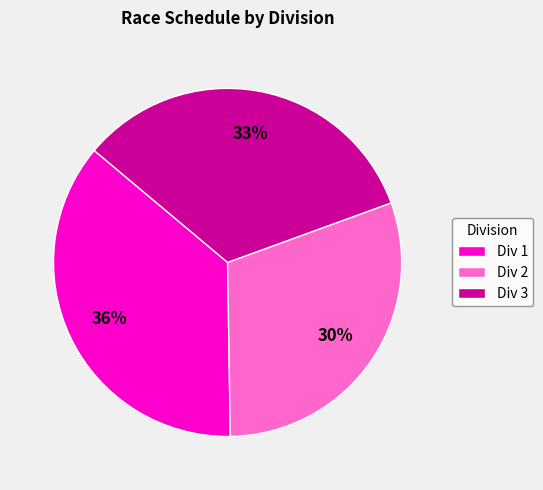

To the nearest percent, what percentage of the pie is Div 2?

30%